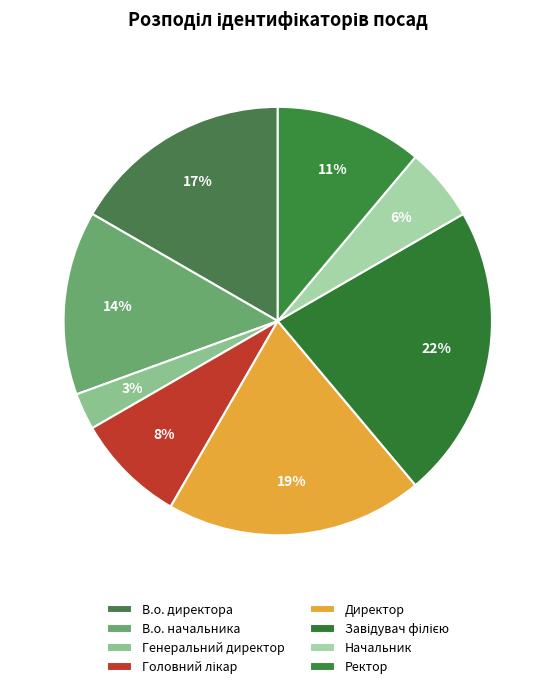

Is there a majority slice in this chart?

No